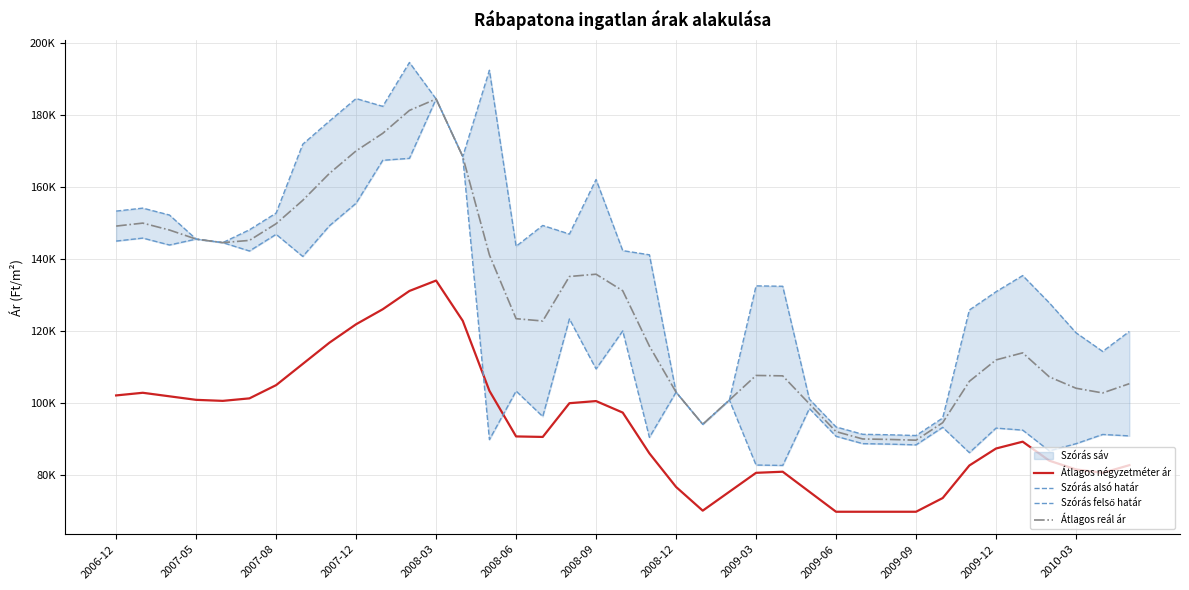

True or false: Szórás felső határ has more than 0 interior local peaks.

True